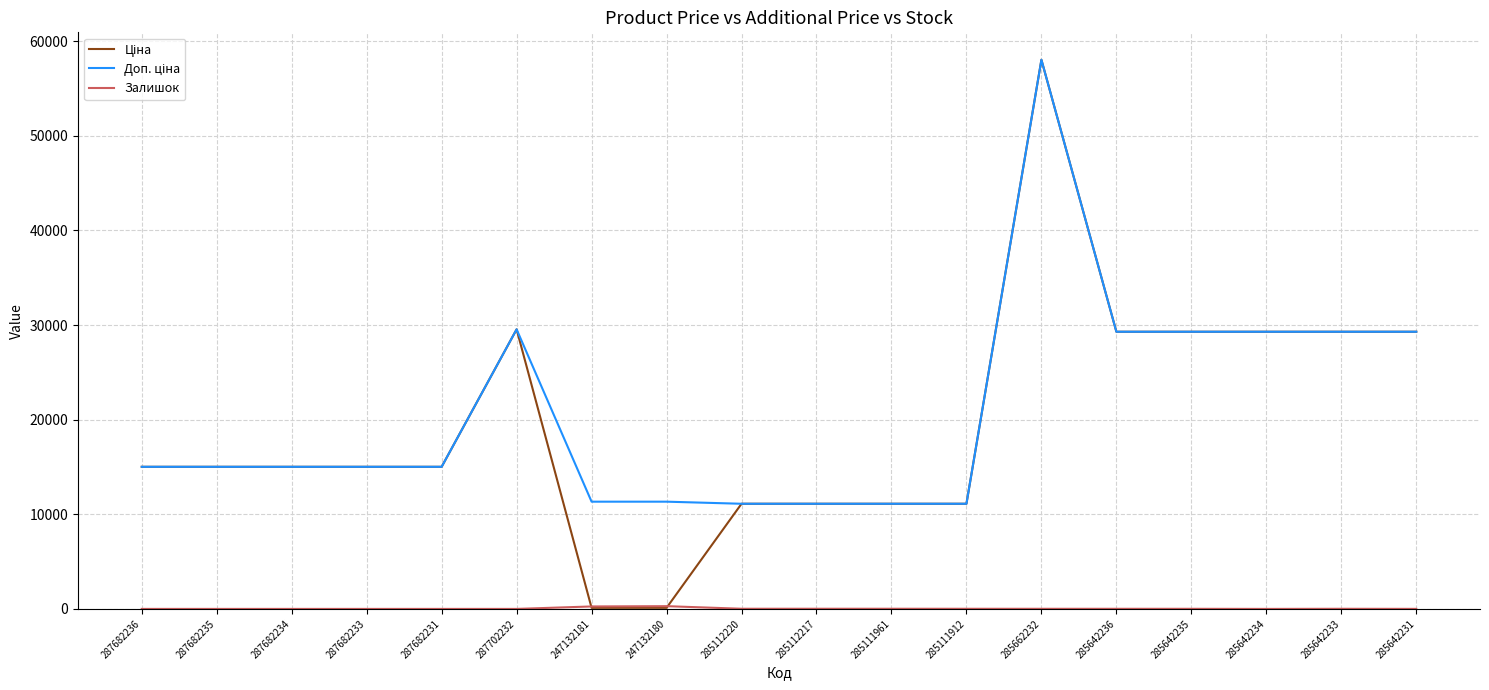

What is the difference between the highest and lowest values at 287702232?

29548.9